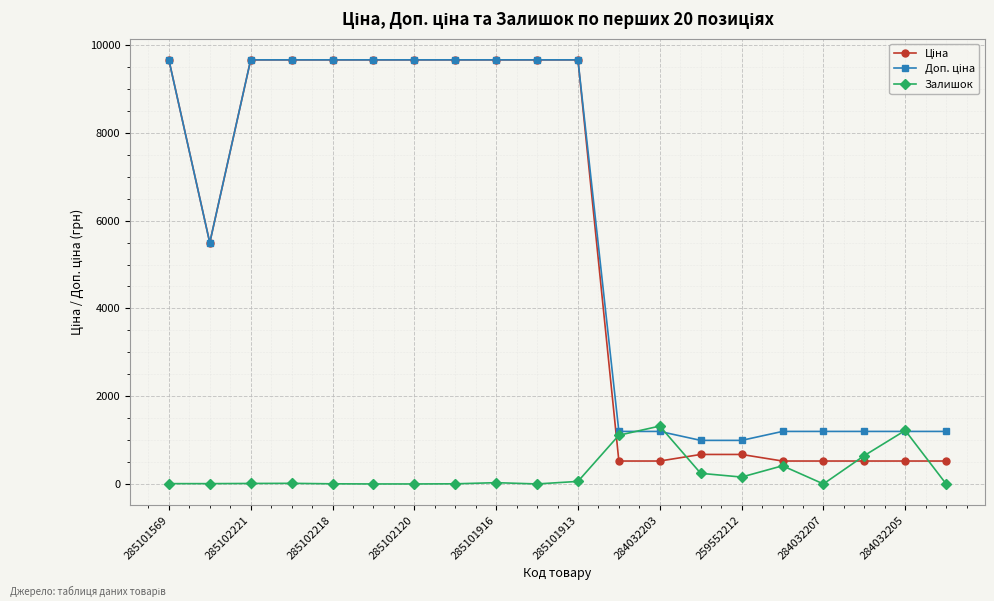

At how many categories does at least one series exceed 6122?

10